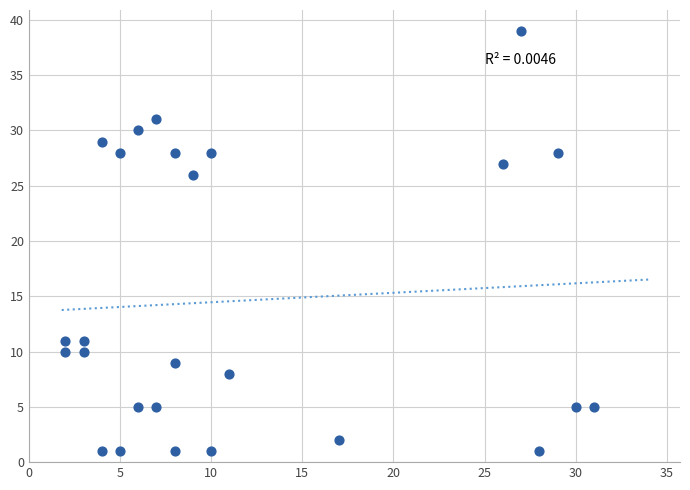

What is the range of X values (max minus min)?

29